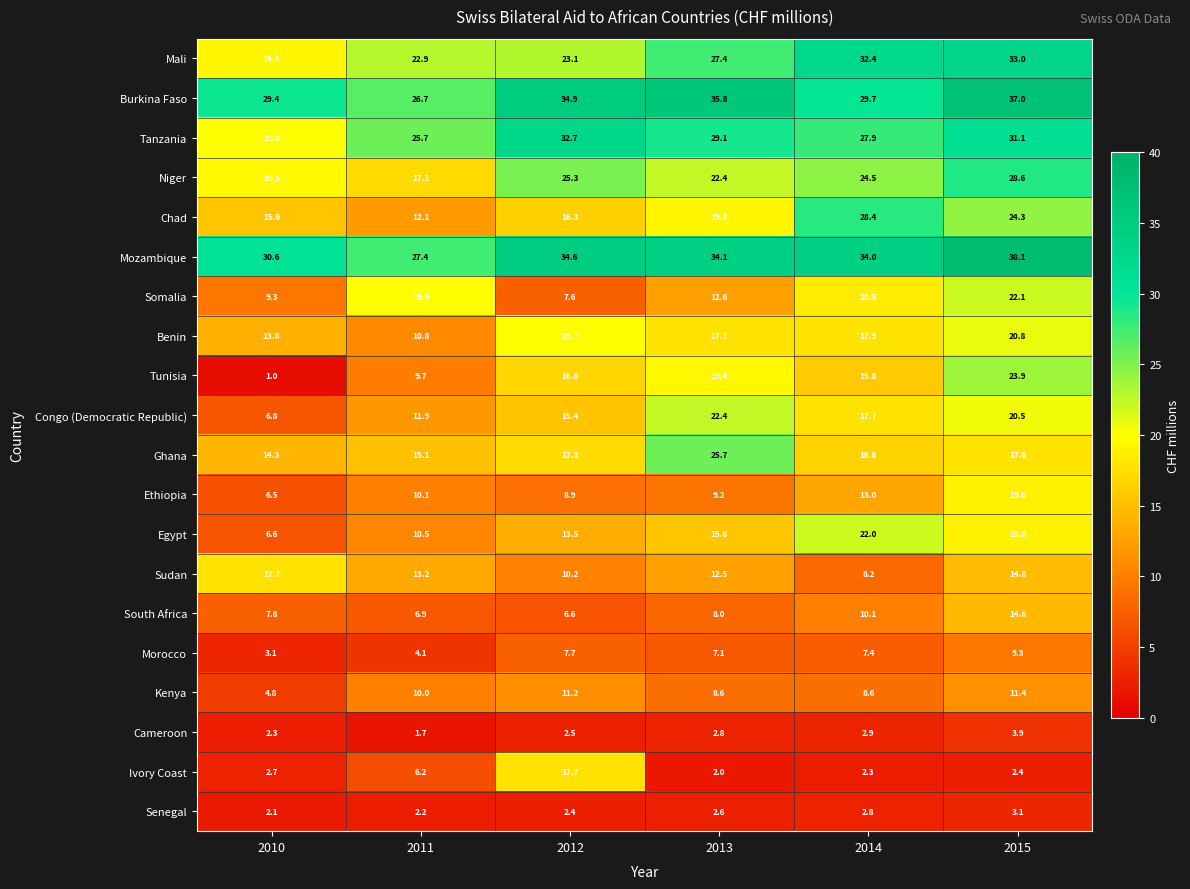

The Mali series shows 39.7 at 2012. True or false?

False